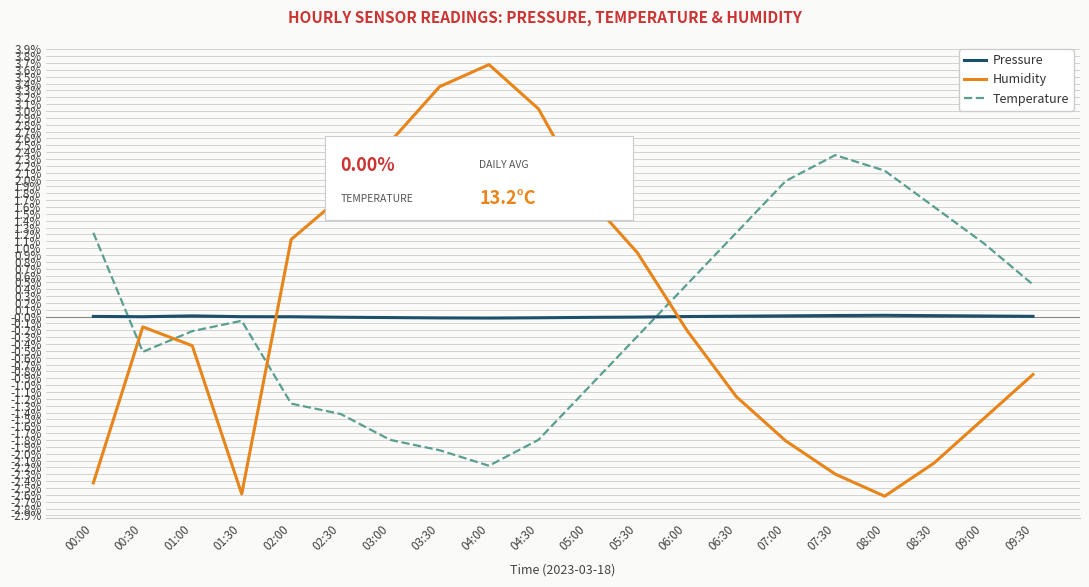

Is this an area chart (filled region under the line)?

No